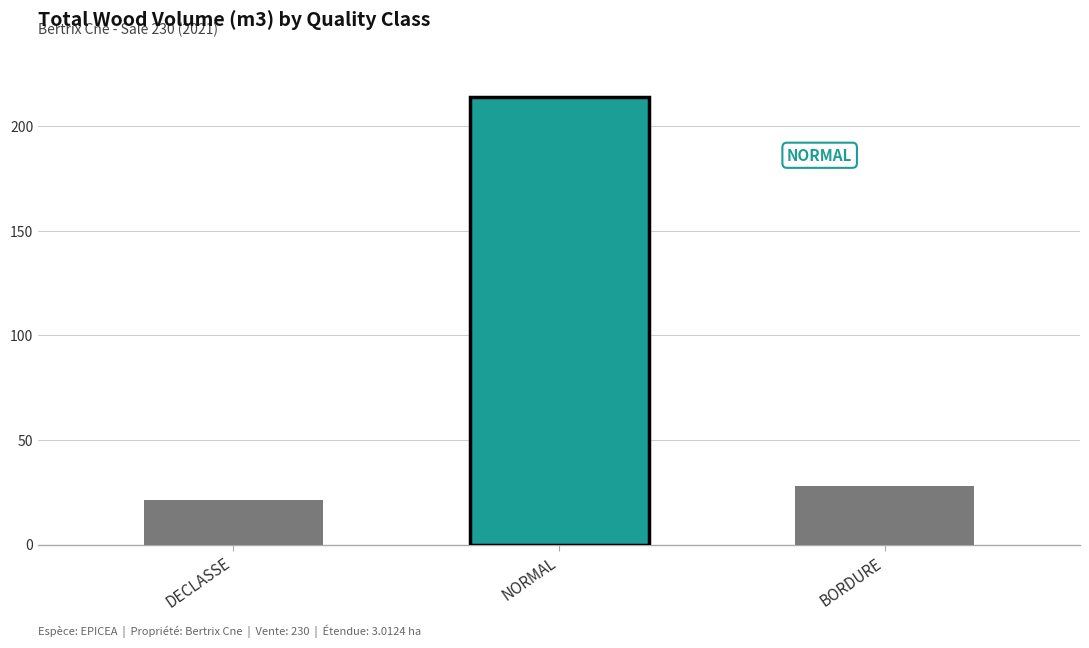

Rank the categories by value from highest to lowest.

NORMAL, BORDURE, DECLASSE